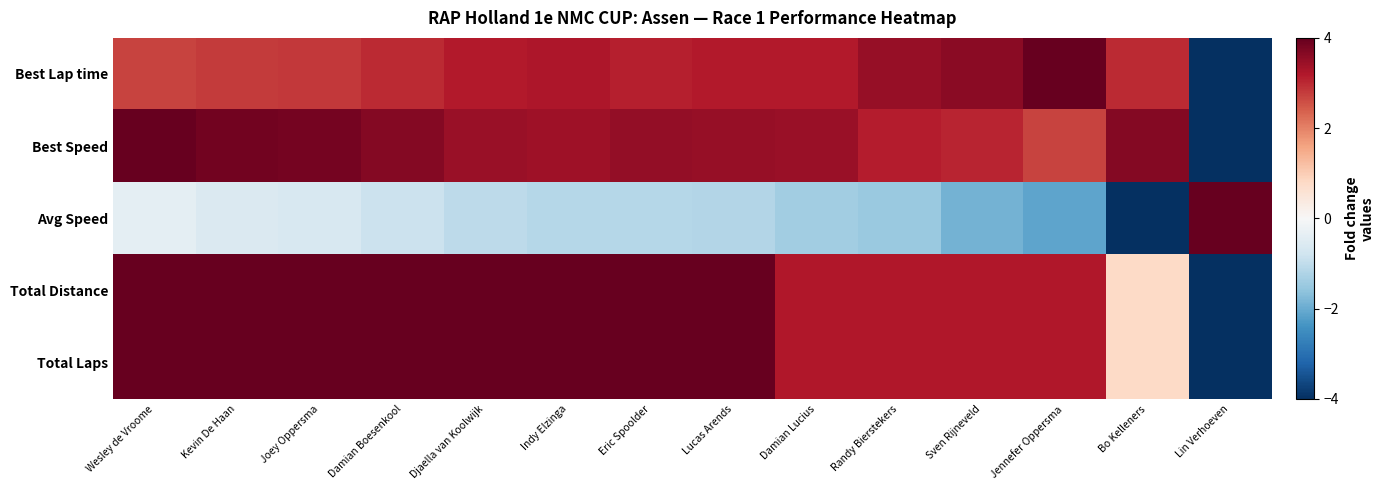

Which has a higher value, Joey Oppersma or Eric Spoolder?

Eric Spoolder